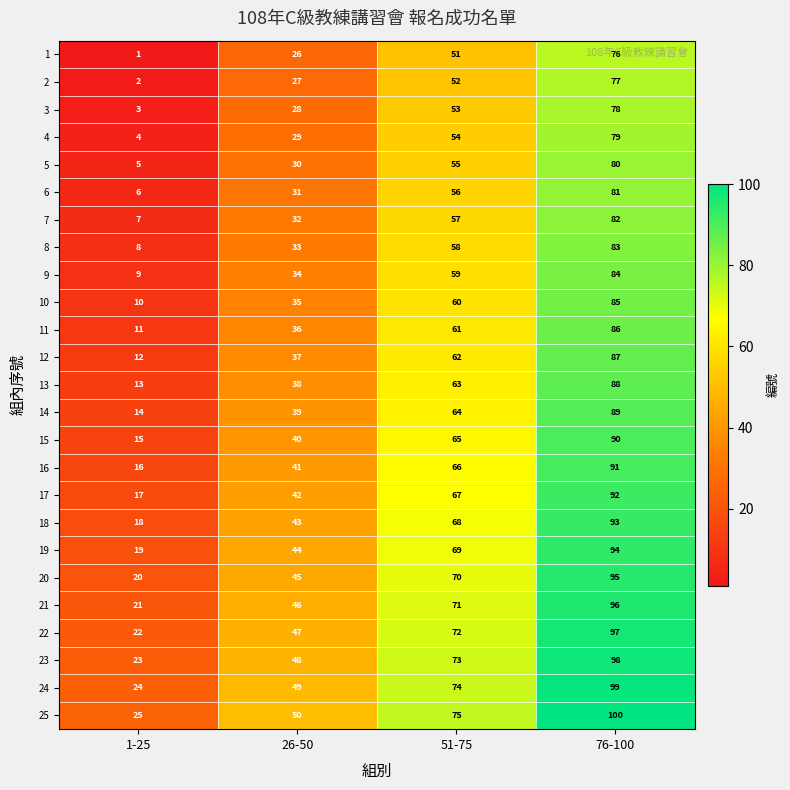

What is the spread (max minus min) of values at 76-100?

24